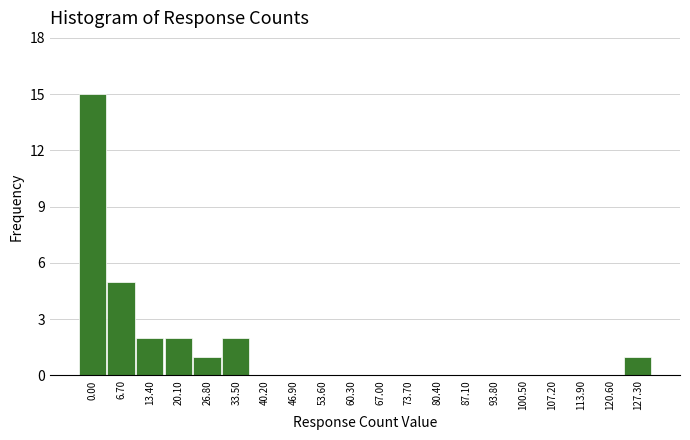

Reading left to right, extract all data points from this chart.

0.00=15	6.70=5	13.40=2	20.10=2	26.80=1	33.50=2	40.20=0	46.90=0	53.60=0	60.30=0	67.00=0	73.70=0	80.40=0	87.10=0	93.80=0	100.50=0	107.20=0	113.90=0	120.60=0	127.30=1